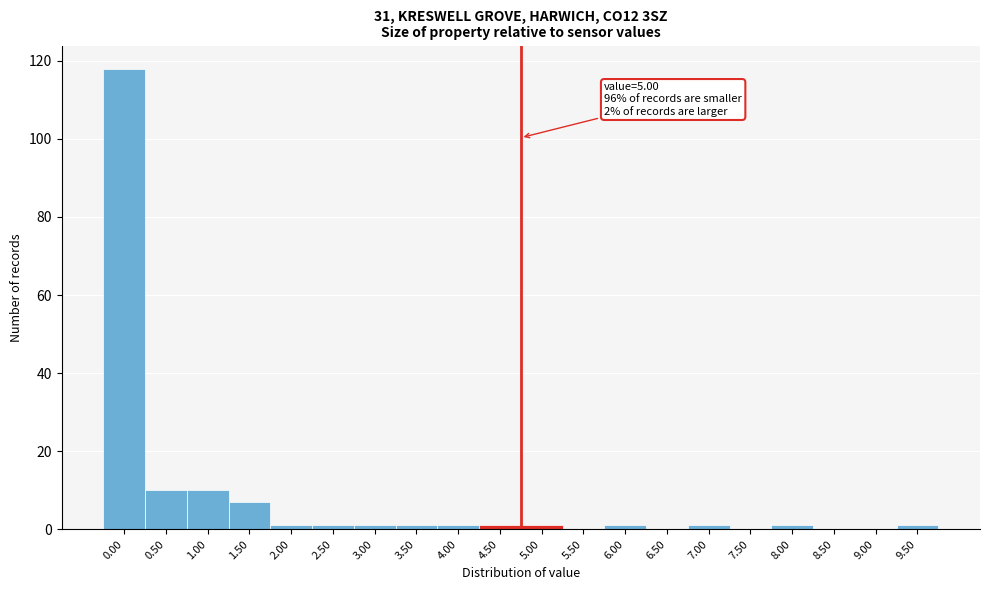

Reading left to right, transcribe all the data shown in this chart.

0.00=118	0.50=10	1.00=10	1.50=7	2.00=1	2.50=1	3.00=1	3.50=1	4.00=1	4.50=1	5.00=1	5.50=0	6.00=1	6.50=0	7.00=1	7.50=0	8.00=1	8.50=0	9.00=0	9.50=1